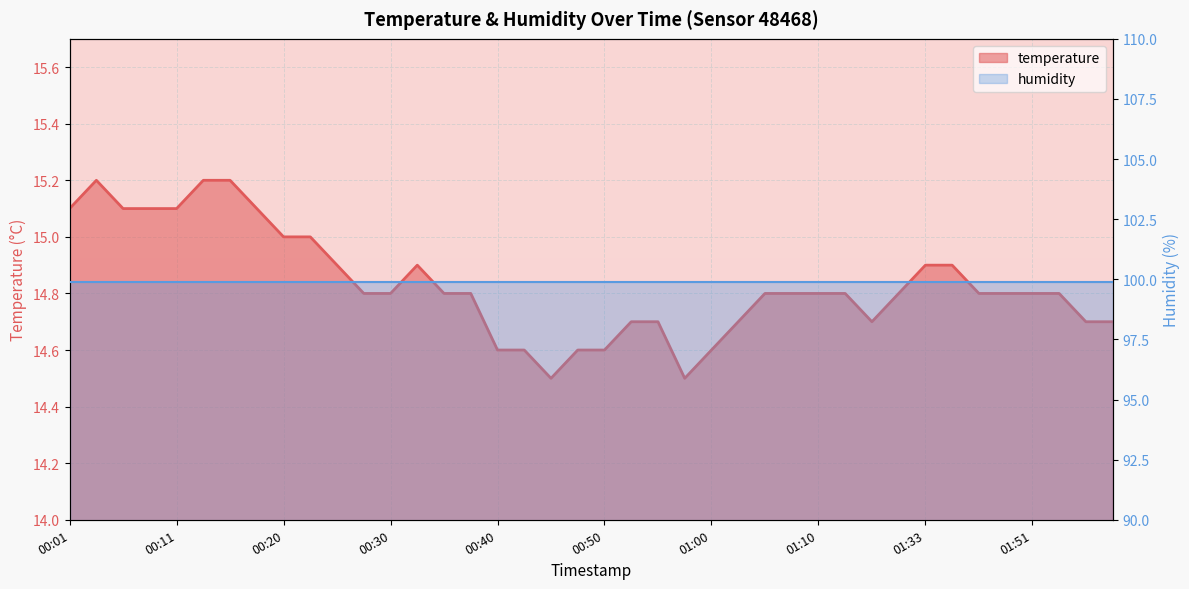

What is the total value across all series at 23?

114.4